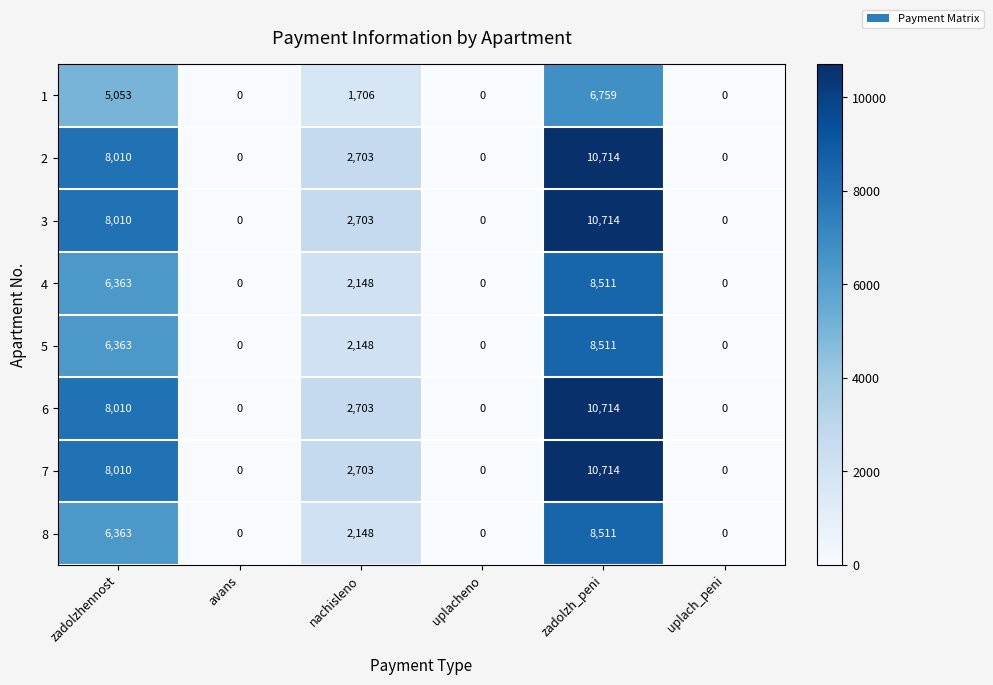

What is the greatest value displayed?

10714